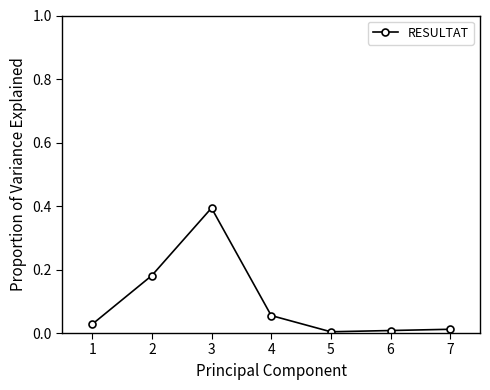

What is the sum of all values?

0.7